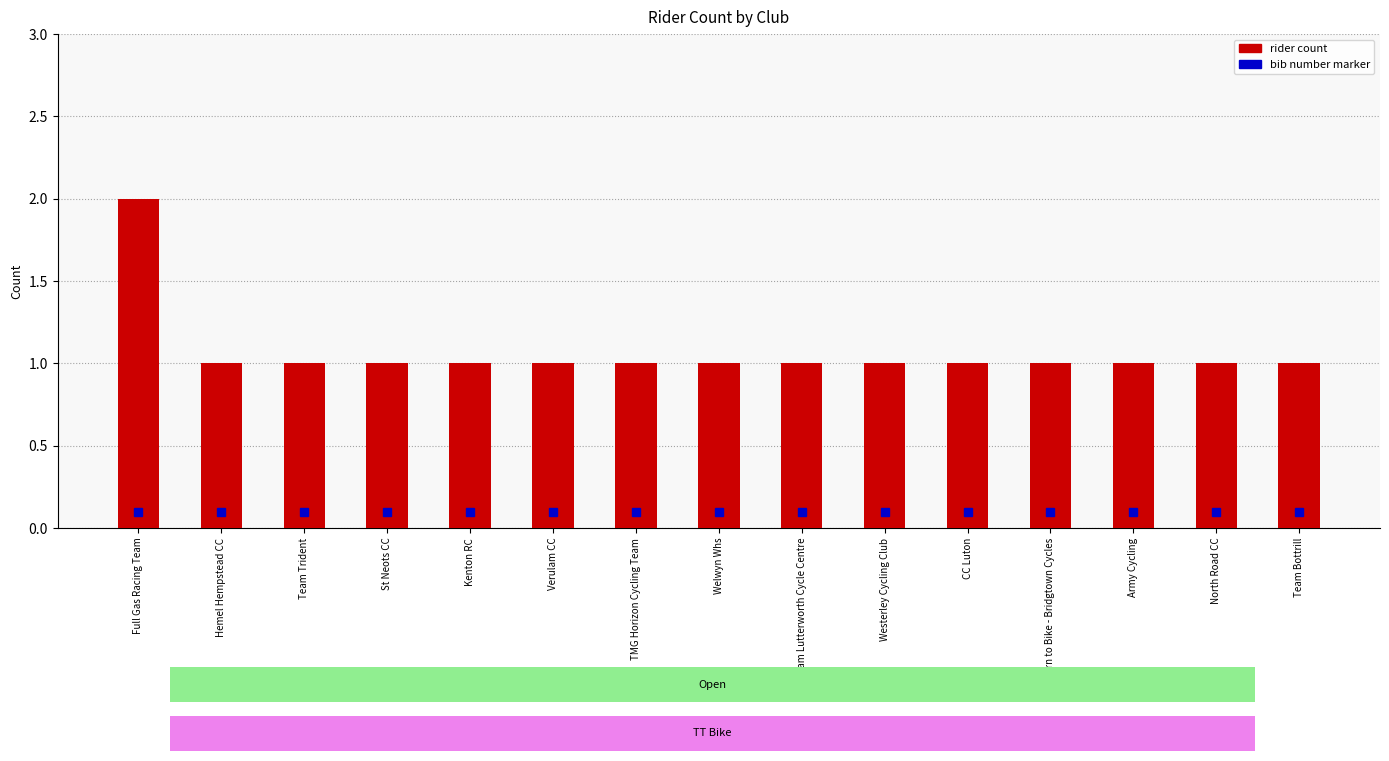

Count the values in the range 1 to 2.

15